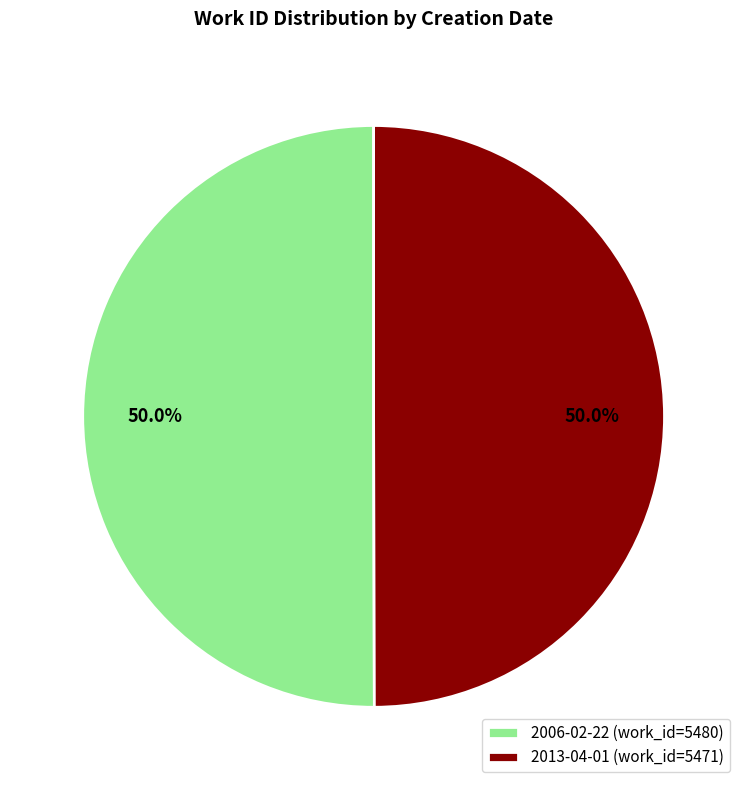

Count the number of slices in the pie.

2